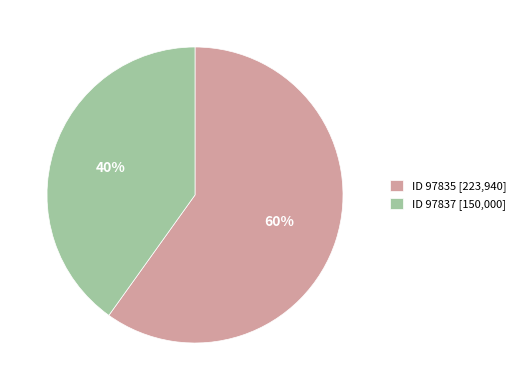

Which category has the biggest portion of the pie?

ID 97835 [223,940]